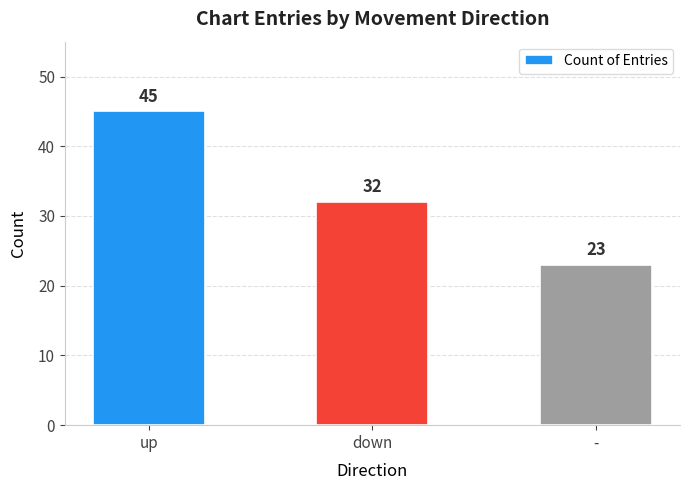

What is the sum of all values?

100